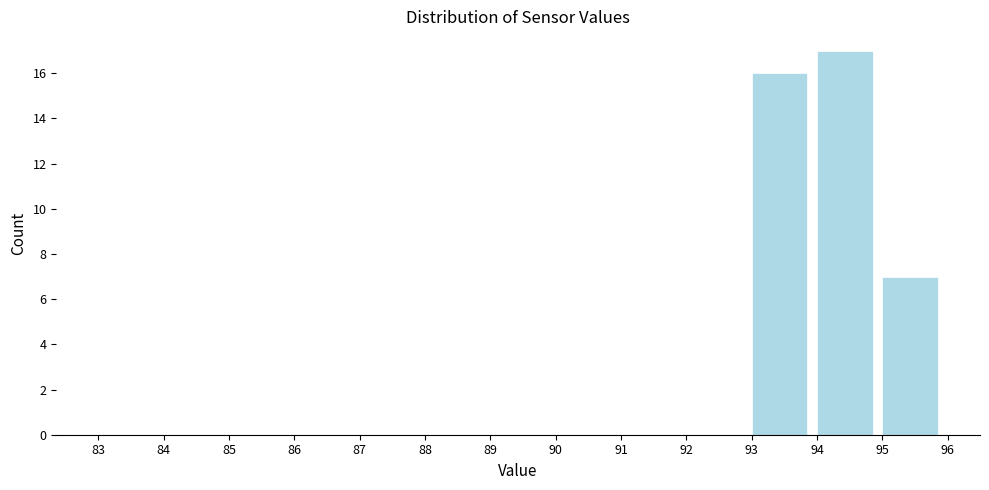

Reading left to right, list every bar in this chart as the range it spans on the x-axis followed by its height. The values are not printed on the chart, so give them approximately, as read against the axis.

83 to 84: 0
84 to 85: 0
85 to 86: 0
86 to 87: 0
87 to 88: 0
88 to 89: 0
89 to 90: 0
90 to 91: 0
91 to 92: 0
92 to 93: 0
93 to 94: 16
94 to 95: 17
95 to 96: 7